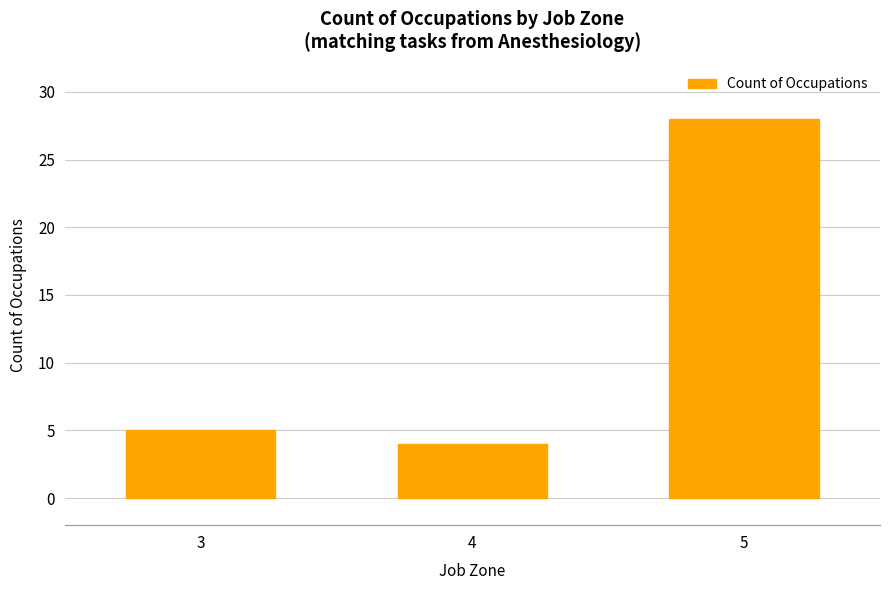

Reading left to right, extract all data points from this chart.

5	4	28